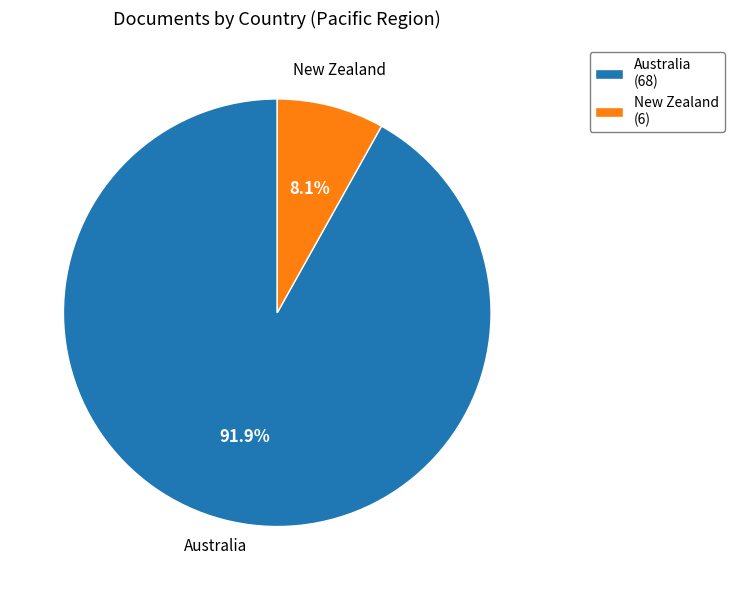

To the nearest percent, what is the difference between the Australia and New Zealand slice percentages?

84%